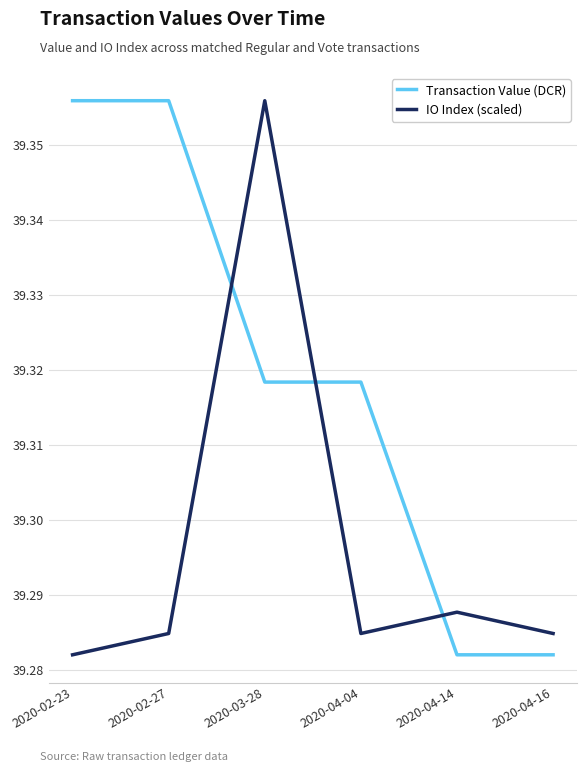

What are all the series names shown in the legend?

Transaction Value (DCR), IO Index (scaled)